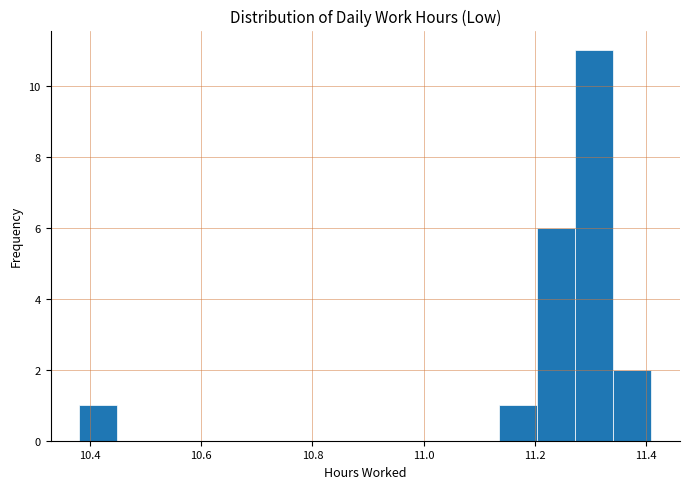

Around what value on the x-axis is the tallest bar? Give the approximate position of its centre, as read against the axis.

11.30